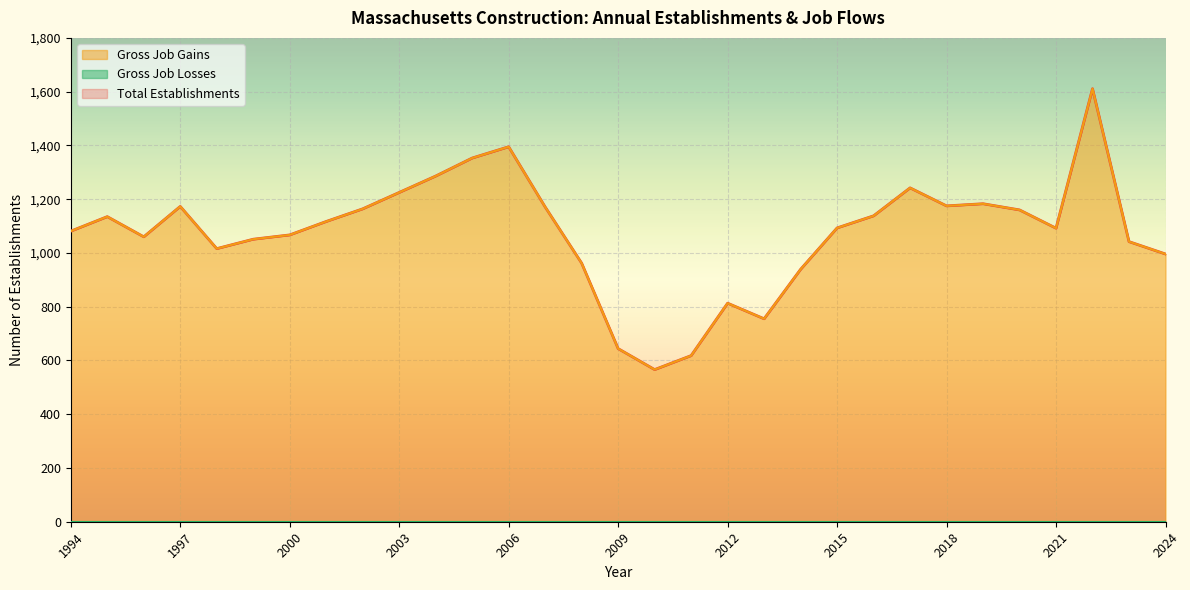

What is the difference between the maximum and second lowest values in the Gross Job Gains series?

993